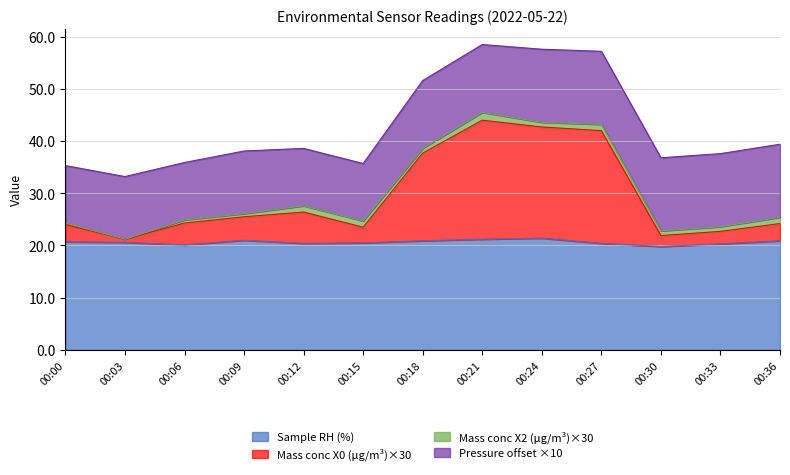

Which category has the highest value across all series?

00:21